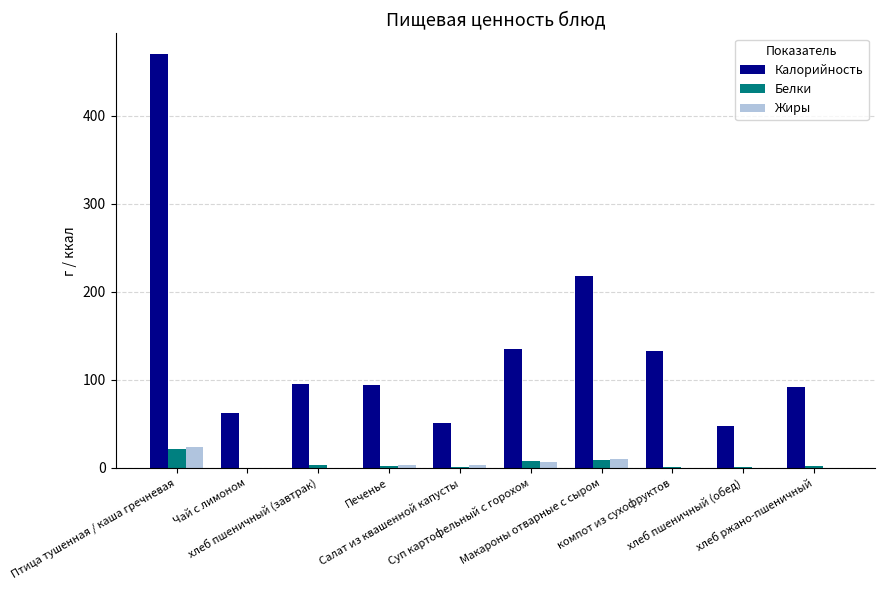

What is the sum of all Калорийность values?

1398.1